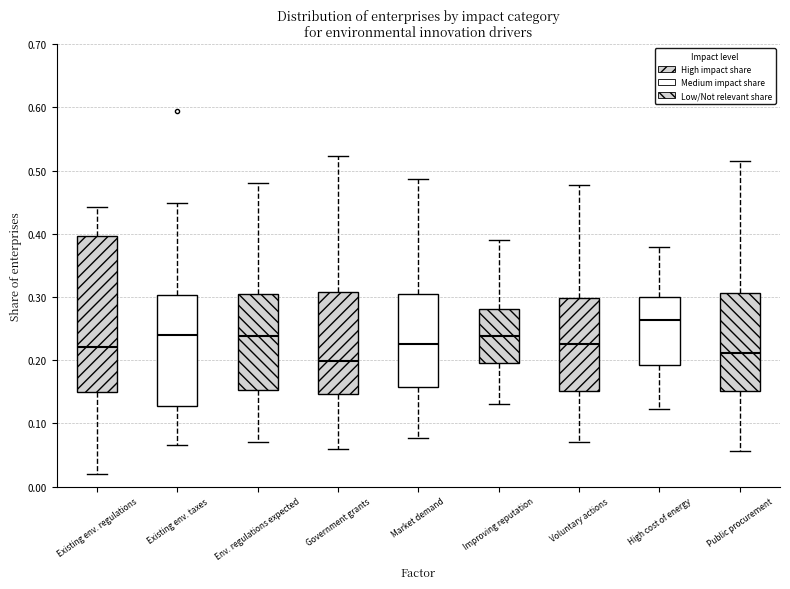

Which box has the highest median line?

High cost of energy